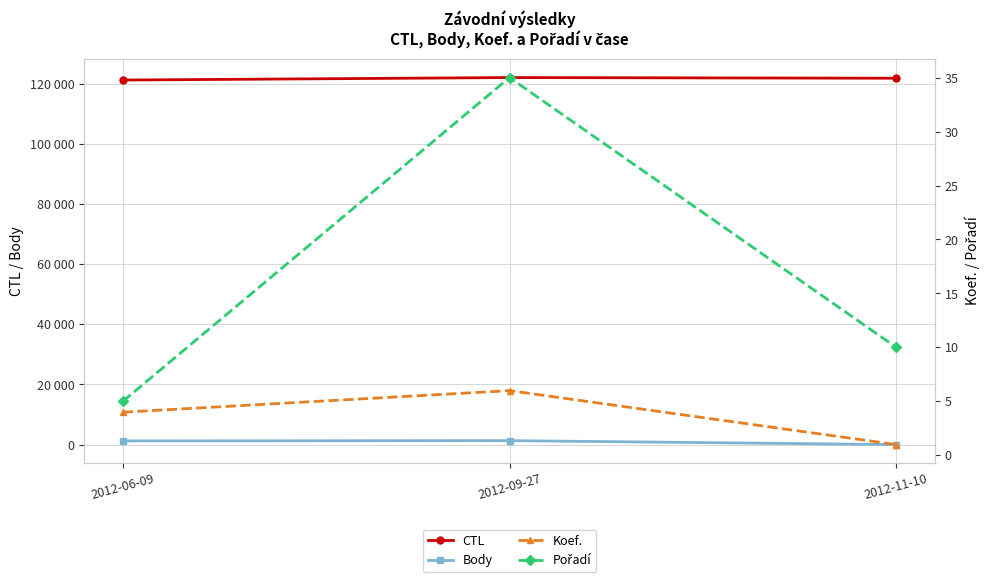

Is this an area chart (filled region under the line)?

No